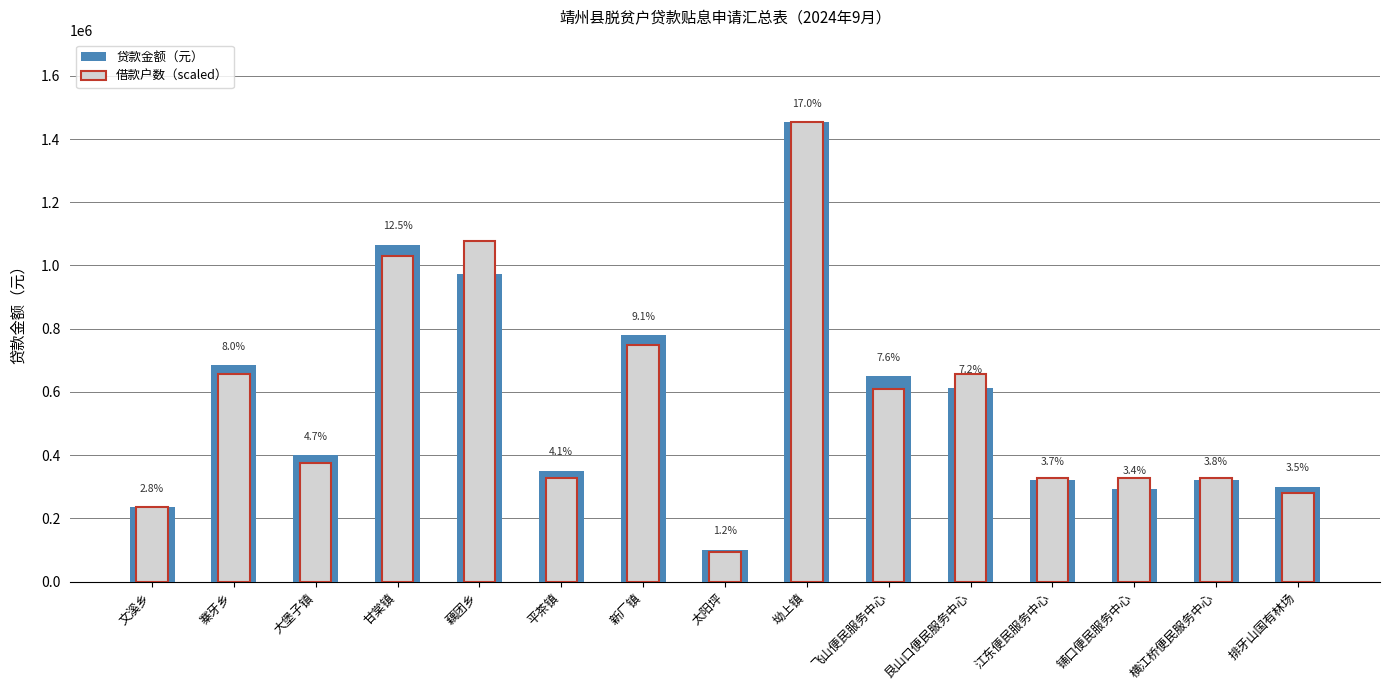

Is the value of 贷款金额（元） at 太阳坪 greater than the value of 借款户数（scaled） at 藕团乡?

No